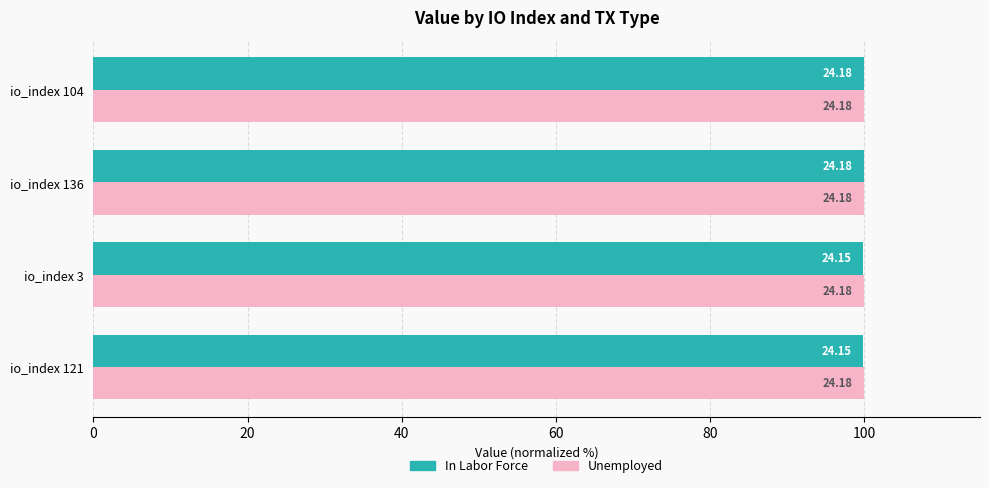

What are all the series names shown in the legend?

In Labor Force, Unemployed